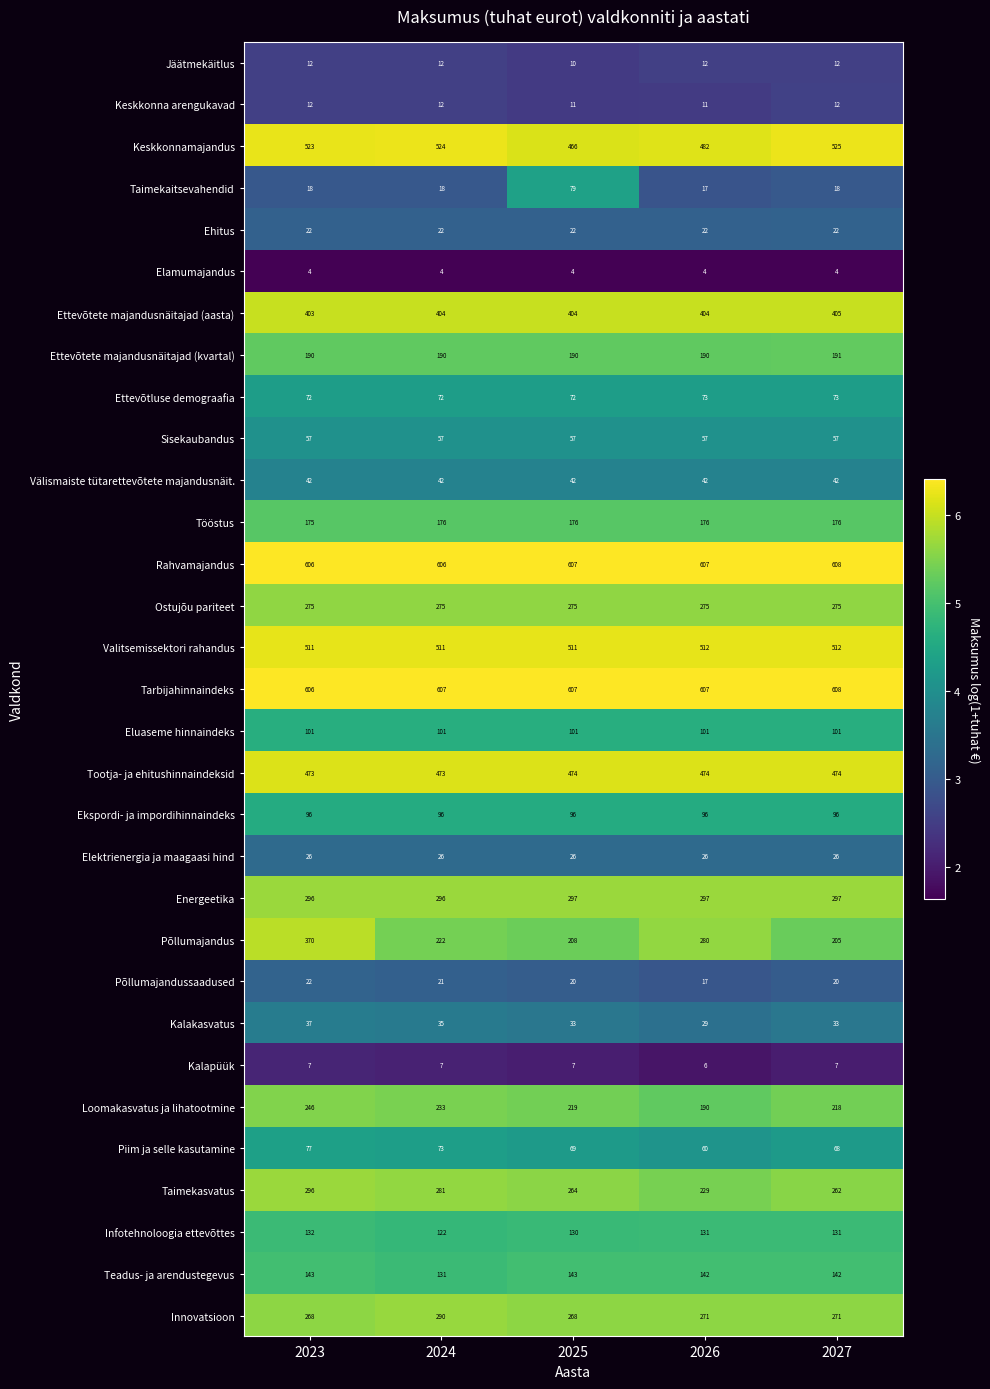

The Taimekaitsevahendid series shows 6 at 2024. True or false?

False